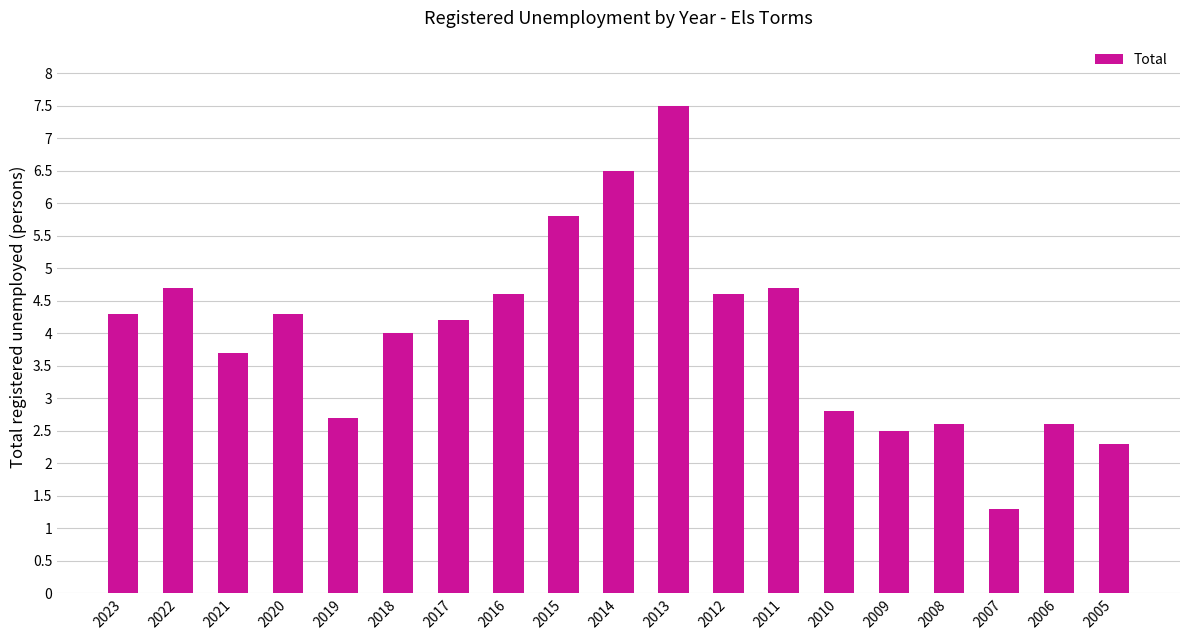

At which label does the data first exceed 4?

2023